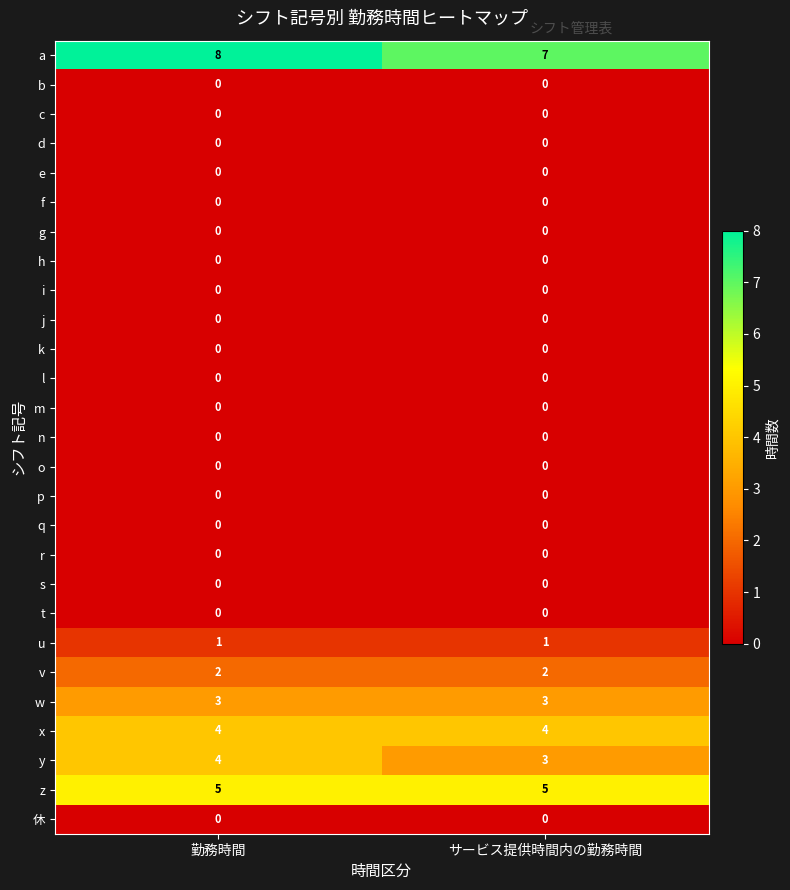

What is the spread (max minus min) of values at 勤務時間?

8